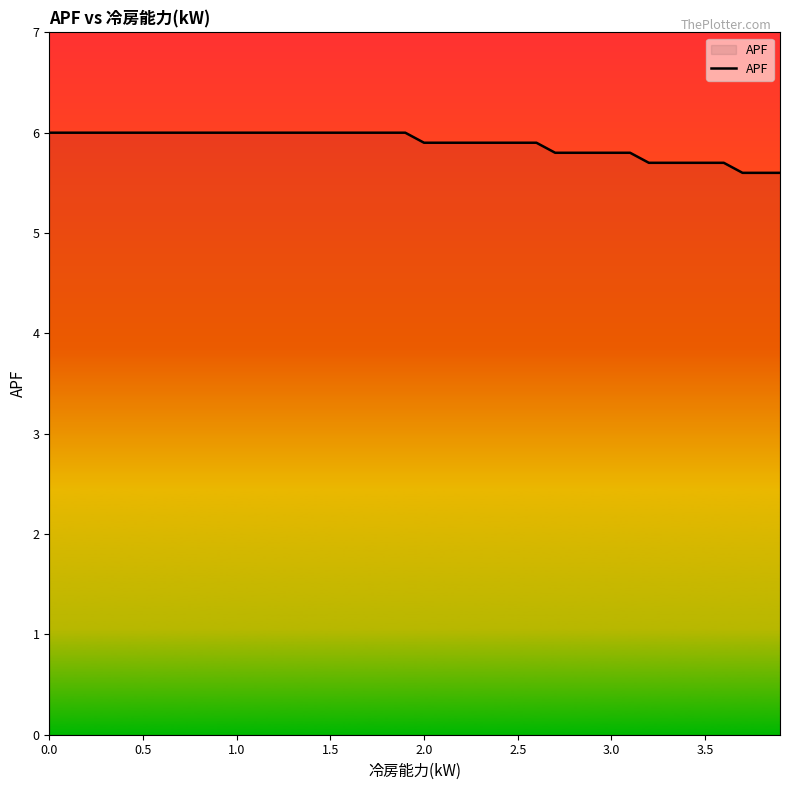

What is the smallest value displayed?

5.6